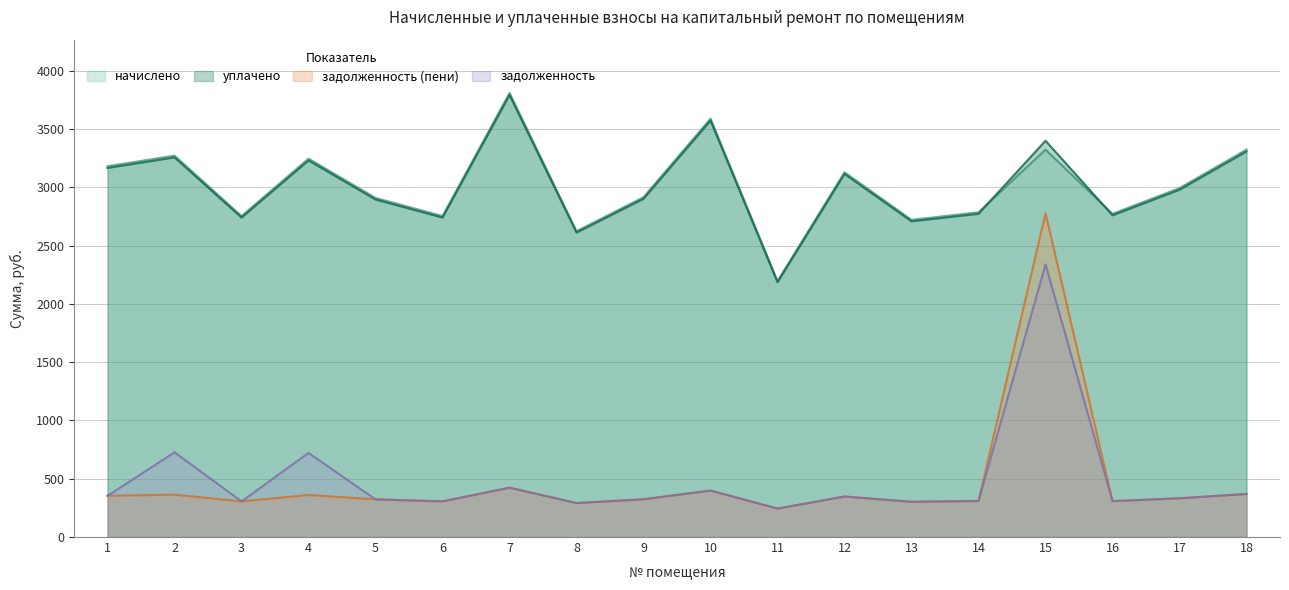

What is the spread (max minus min) of values at 15?

1060.3